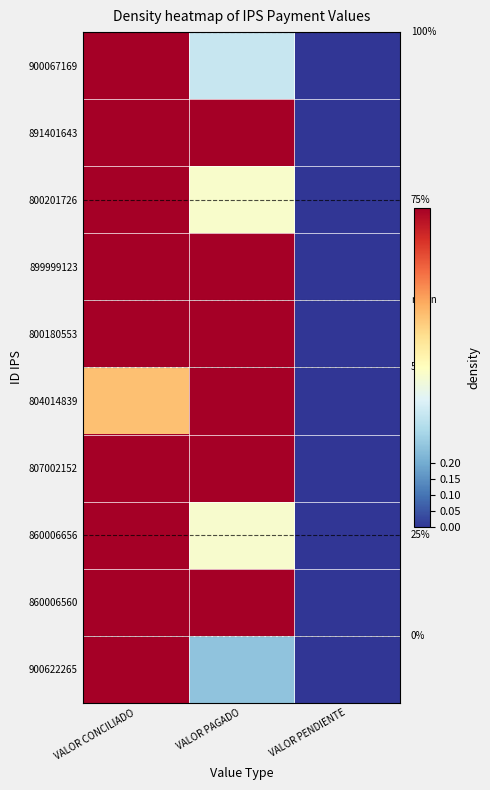

The value of 800201726 at VALOR CONCILIADO is 1.8. True or false?

False